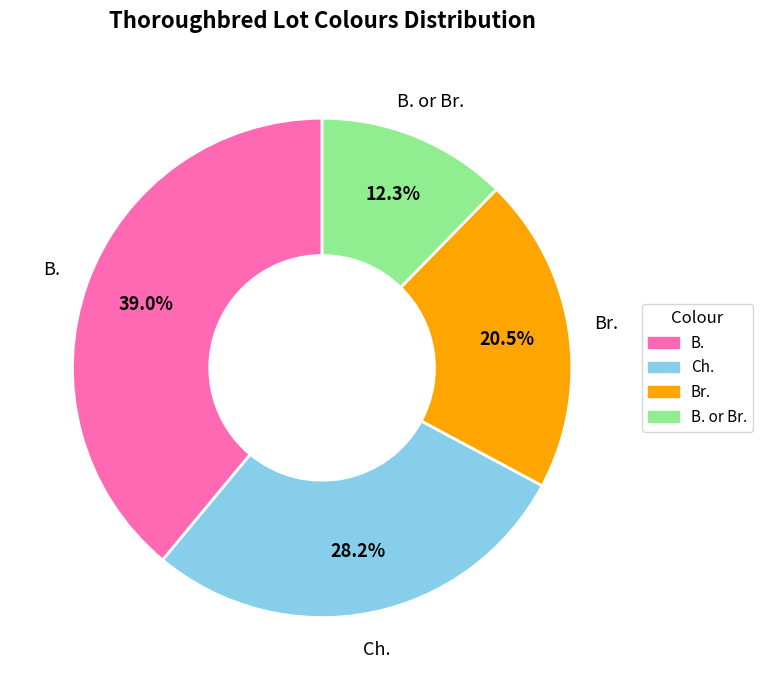

Which category has the smallest portion of the pie?

B. or Br.